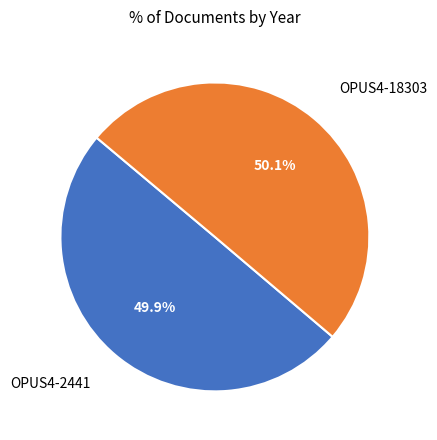

The OPUS4-18303 slice represents 40% of the pie. True or false?

False